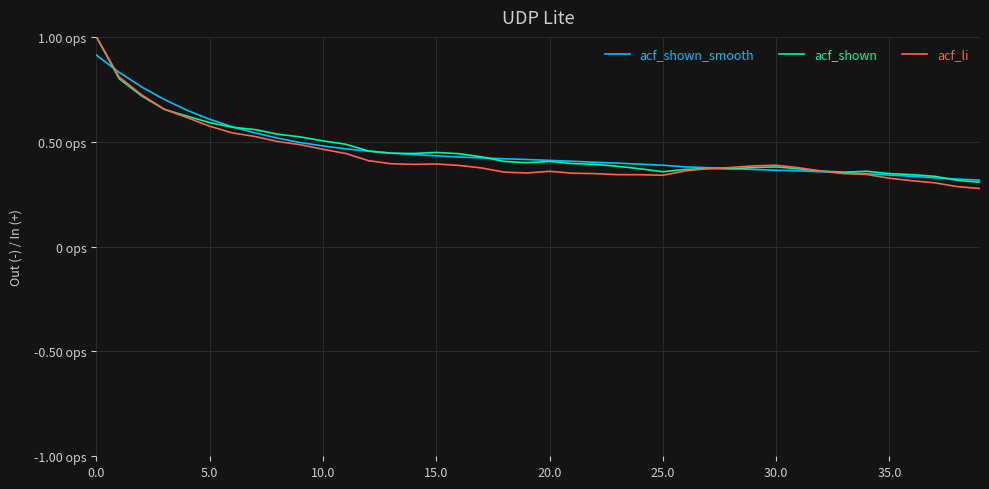

At which category does acf_shown reach its first local peak?

15